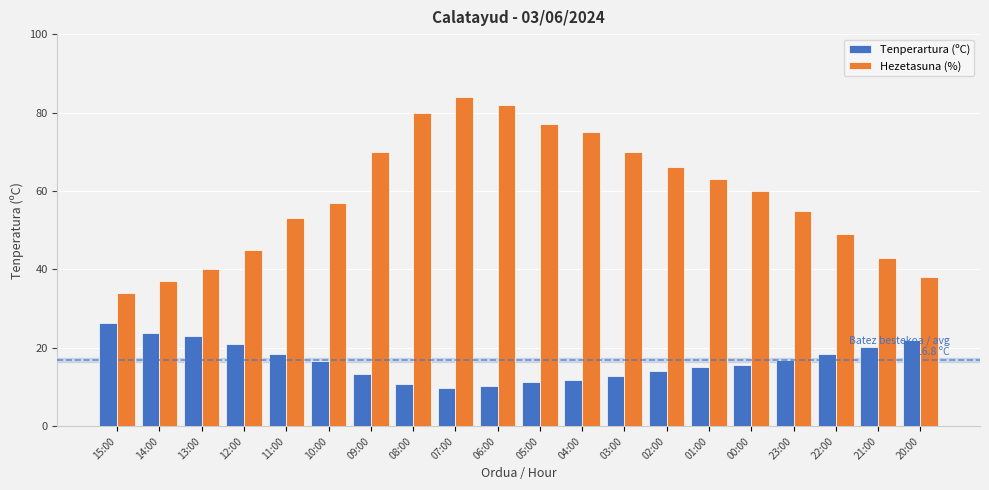

How many categories are shown in the chart?

20